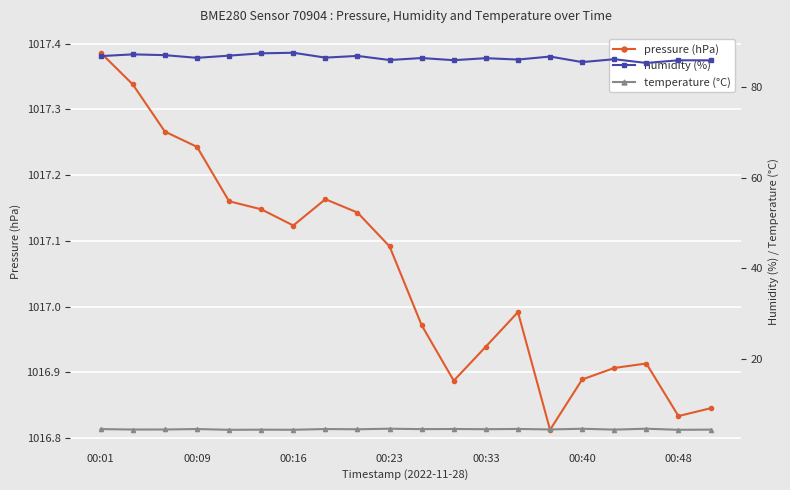

What is the average value of the humidity (%) series?

86.6